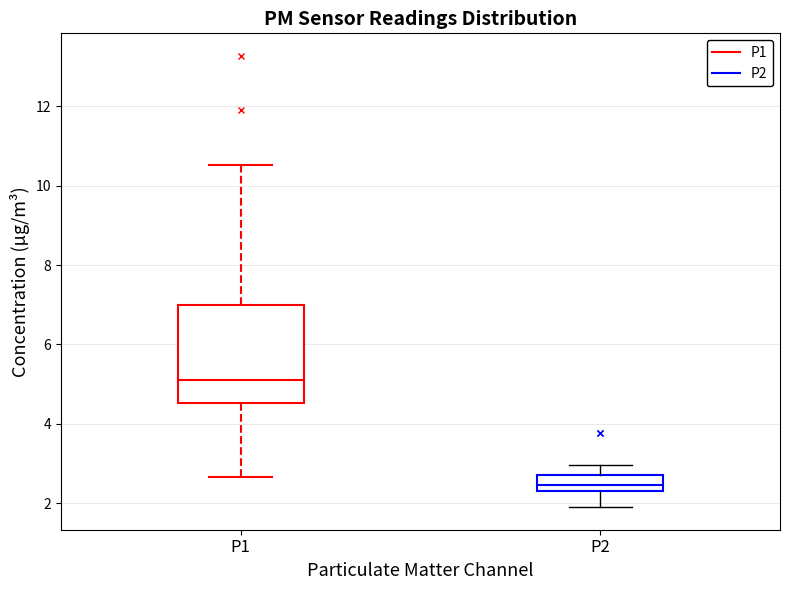

Reading left to right, read every box against the y-axis: the position of its median line, the range the box covers, and the ends of its whiskers. The values are not printed on the chart, so give them approximately, as read against the axis.

P1: median 5.2, box 4.6 to 7.0, whiskers 2.6 to 10.6
P2: median 2.4 (inside the box), box 2.4 to 2.8, whiskers 2.0 to 3.0